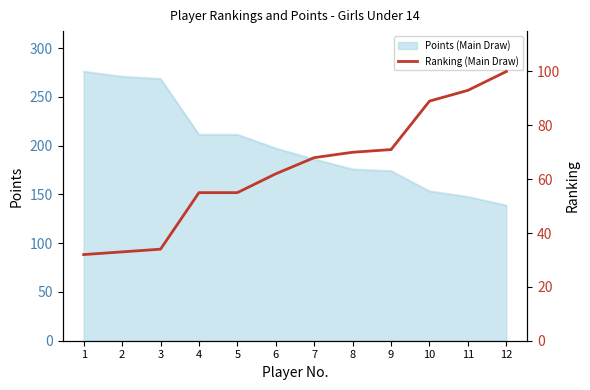

True or false: the data shows 46 at 10.

False